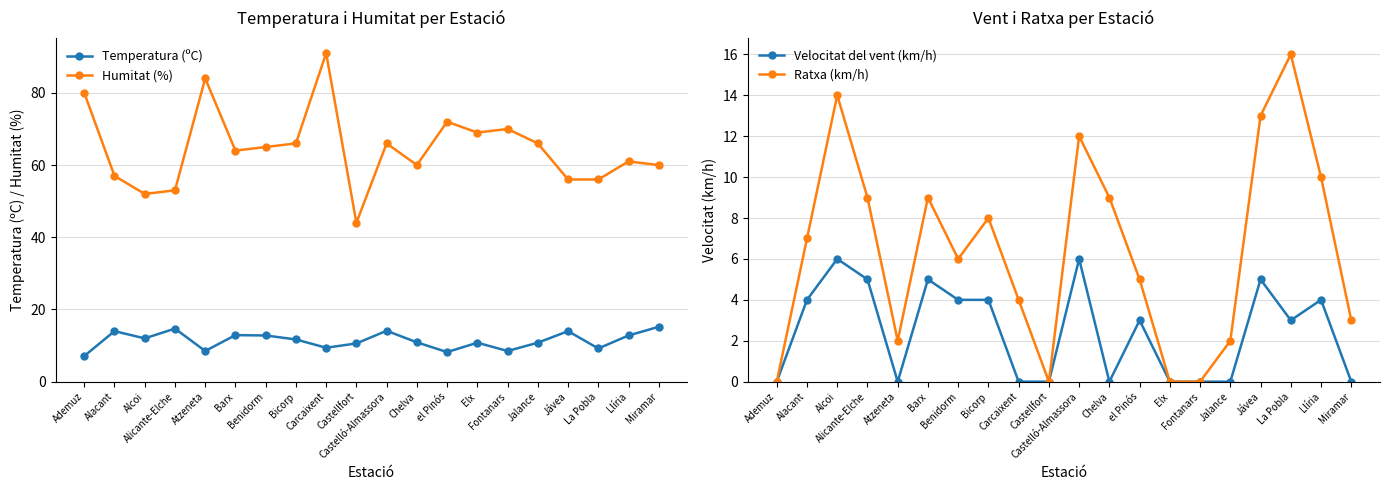

How many intersections are there between Ratxa (km/h) and Temperatura (ºC)?

4